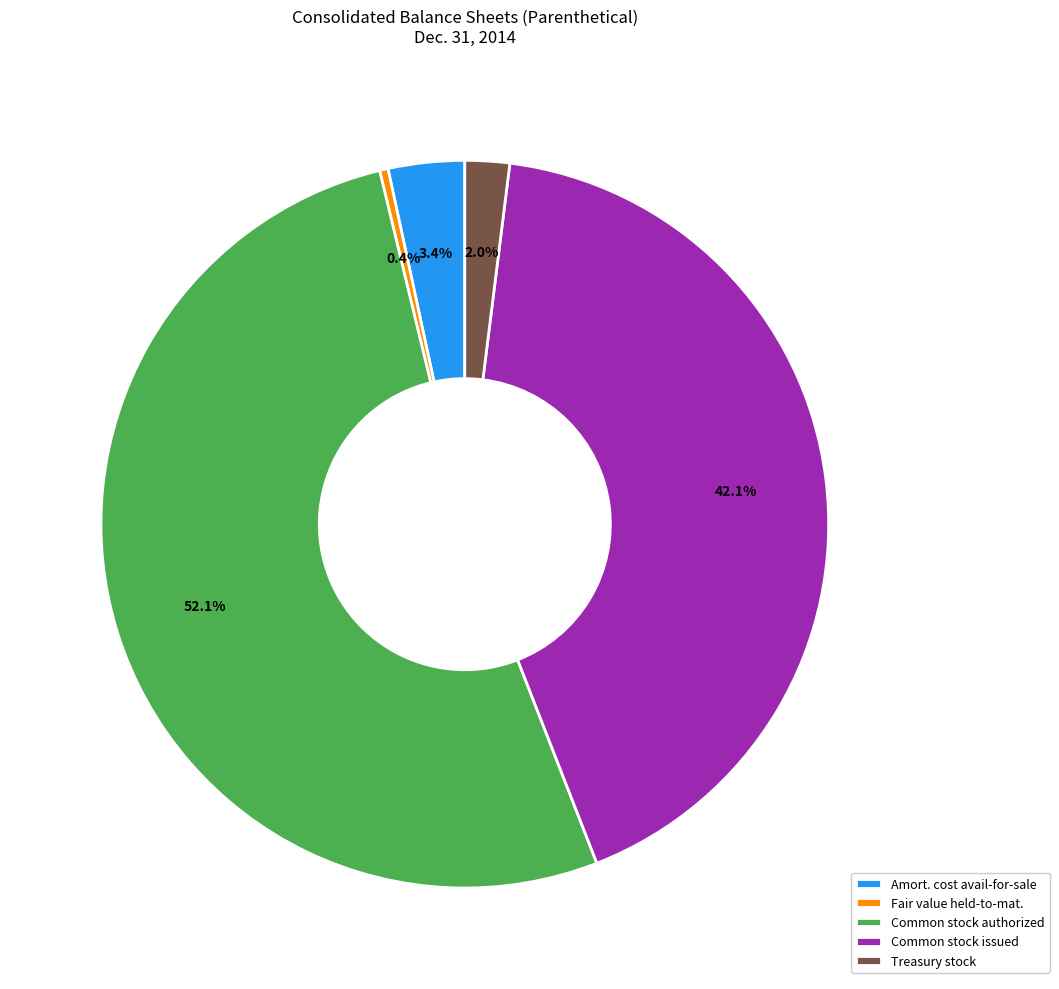

Is there a majority slice in this chart?

Yes